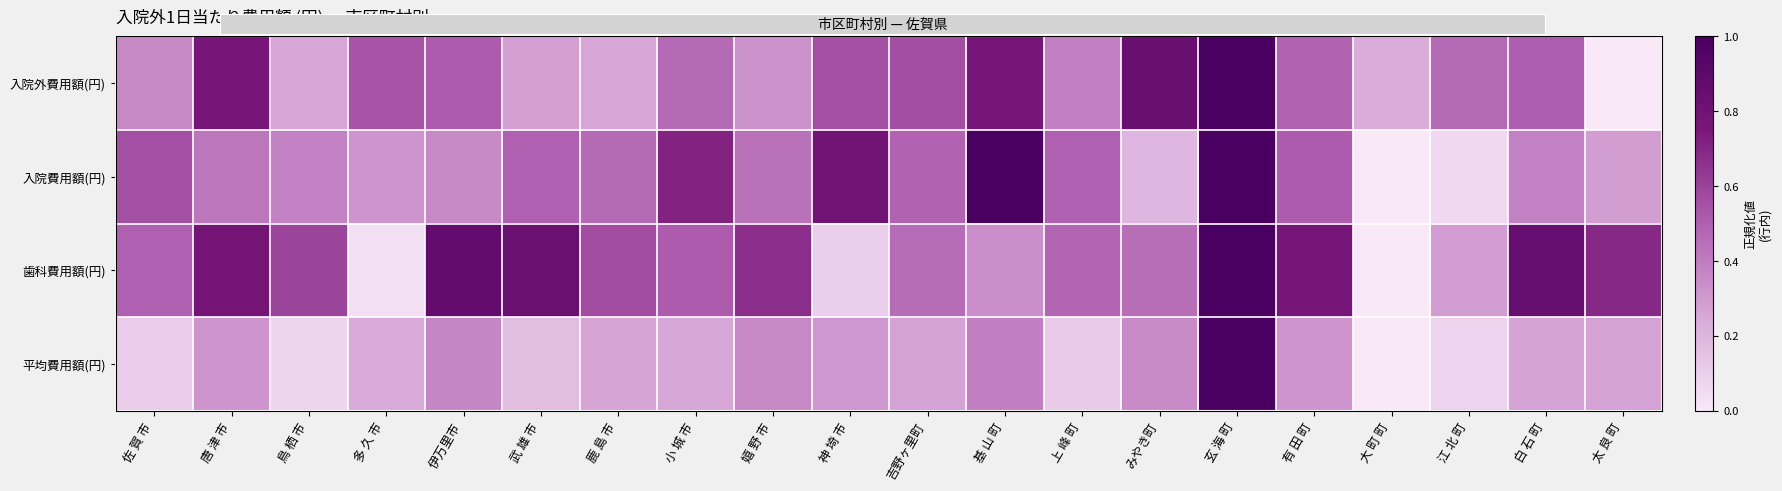

The 入院外費用額(円) series shows 0.7 at 江 北 町. True or false?

False